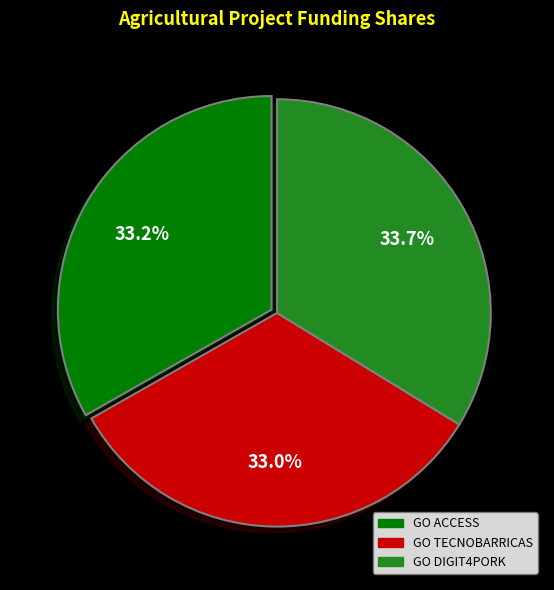

What is the largest slice in the pie chart?

GO DIGIT4PORK